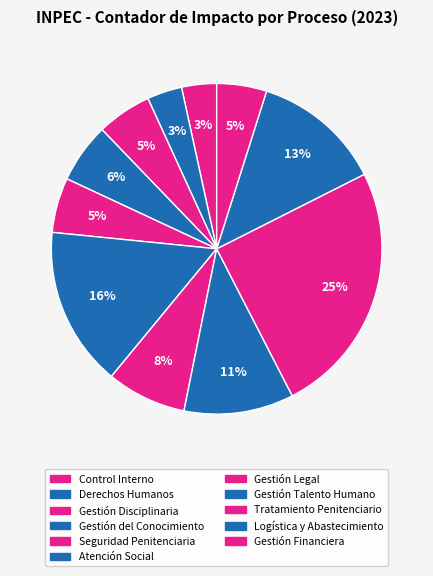

How many segments does this pie chart have?

11